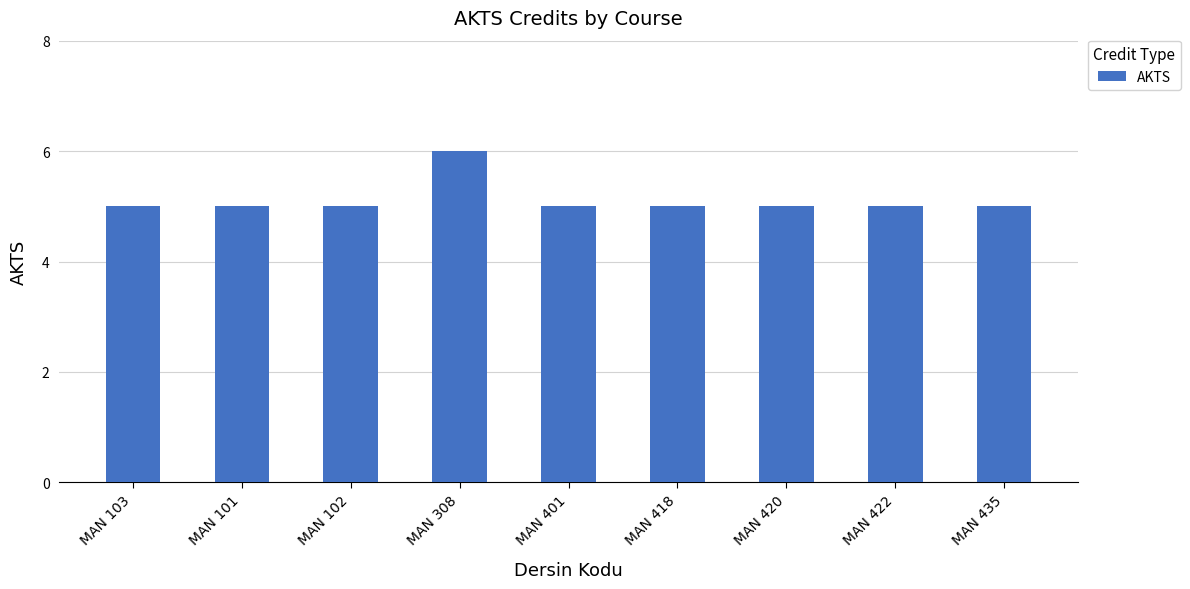

Is it true that the value at MAN 308 is 2?

False